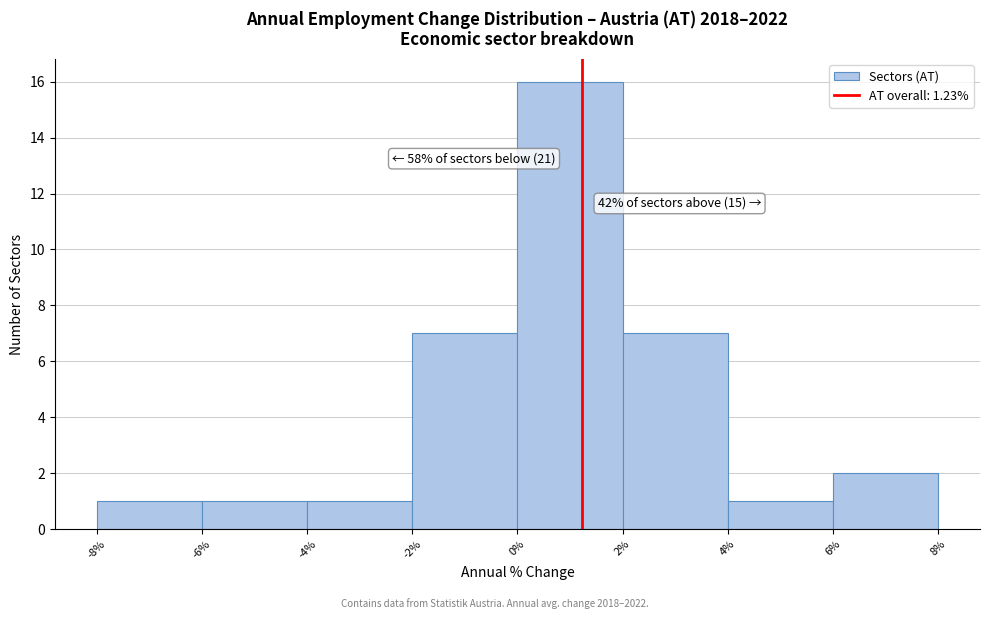

Over which range of the x-axis is the bar tallest?

0% to 2%